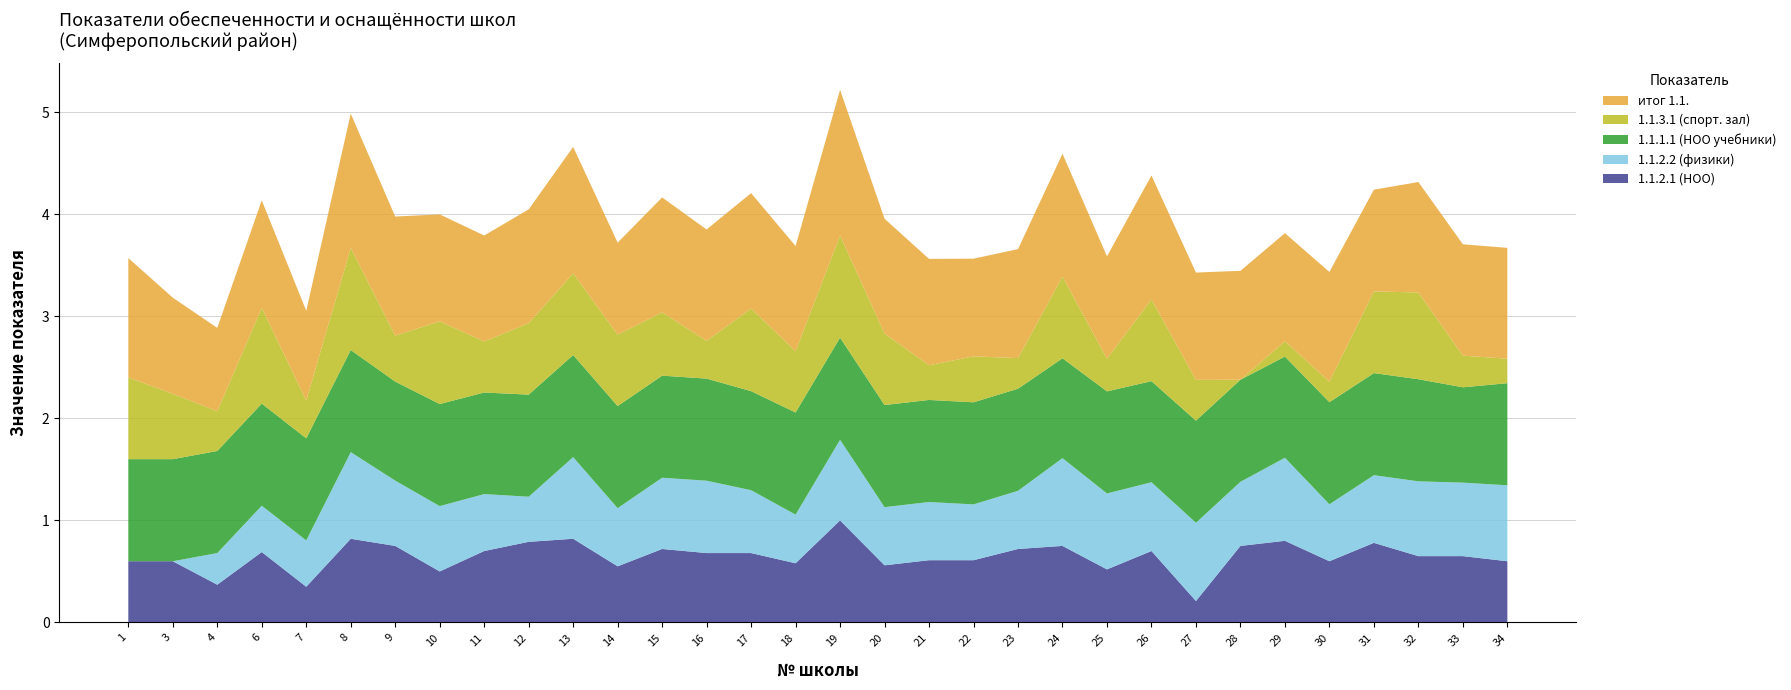

Reading left to right, what are all the values shown in this chart?

1.1.2.1 (НОО): 1=0.6	3=0.6	4=0.4	6=0.7	7=0.3	8=0.8	9=0.8	10=0.5	11=0.7	12=0.8	13=0.8	14=0.6	15=0.7	16=0.7	17=0.7	18=0.6	19=1.0	20=0.6	21=0.6	22=0.6	23=0.7	24=0.8	25=0.5	26=0.7	27=0.2	28=0.8	29=0.8	30=0.6	31=0.8	32=0.7	33=0.7	34=0.6
1.1.2.2 (физики): 1=0.0	3=0.0	4=0.3	6=0.5	7=0.5	8=0.8	9=0.6	10=0.6	11=0.6	12=0.4	13=0.8	14=0.6	15=0.7	16=0.7	17=0.6	18=0.5	19=0.8	20=0.6	21=0.6	22=0.5	23=0.6	24=0.9	25=0.7	26=0.7	27=0.8	28=0.6	29=0.8	30=0.6	31=0.7	32=0.7	33=0.7	34=0.7
1.1.1.1 (НОО учебники): 1=1.0	3=1.0	4=1.0	6=1.0	7=1.0	8=1.0	9=1.0	10=1.0	11=1.0	12=1.0	13=1.0	14=1.0	15=1.0	16=1.0	17=1.0	18=1.0	19=1.0	20=1.0	21=1.0	22=1.0	23=1.0	24=1.0	25=1.0	26=1.0	27=1.0	28=1.0	29=1.0	30=1.0	31=1.0	32=1.0	33=0.9	34=1.0
1.1.3.1 (спорт. зал): 1=0.8	3=0.6	4=0.4	6=0.9	7=0.4	8=1.0	9=0.5	10=0.8	11=0.5	12=0.7	13=0.8	14=0.7	15=0.6	16=0.4	17=0.8	18=0.6	19=1.0	20=0.7	21=0.3	22=0.5	23=0.3	24=0.8	25=0.3	26=0.8	27=0.4	28=0.0	29=0.1	30=0.2	31=0.8	32=0.8	33=0.3	34=0.2
итог 1.1.: 1=1.2	3=0.9	4=0.8	6=1.1	7=0.9	8=1.3	9=1.2	10=1.0	11=1.0	12=1.1	13=1.2	14=0.9	15=1.1	16=1.1	17=1.1	18=1.0	19=1.4	20=1.1	21=1.0	22=1.0	23=1.1	24=1.2	25=1.0	26=1.2	27=1.1	28=1.1	29=1.1	30=1.1	31=1.0	32=1.1	33=1.1	34=1.1